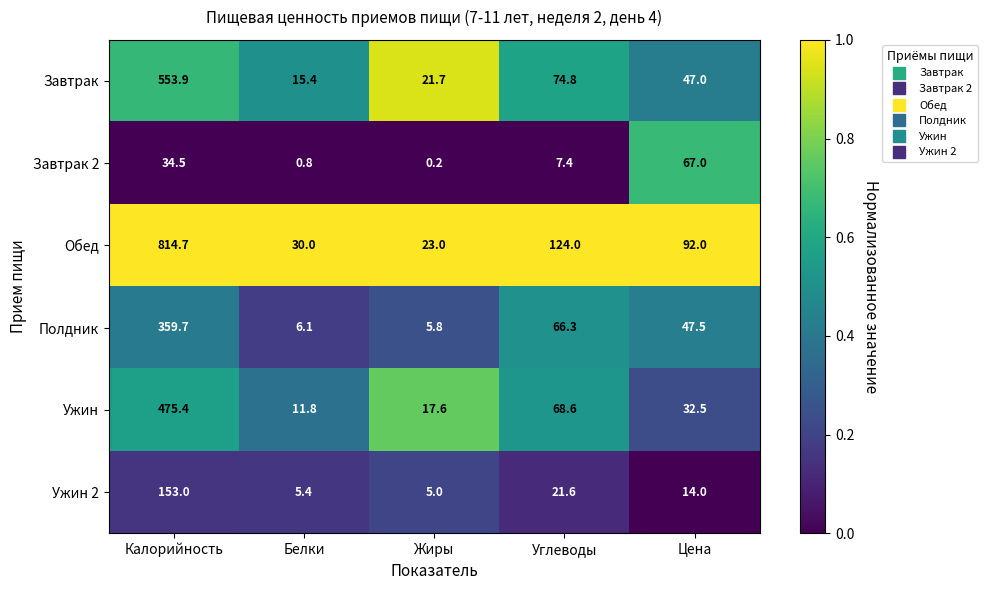

The Завтрак 2 series shows 20.1 at Калорийность. True or false?

False